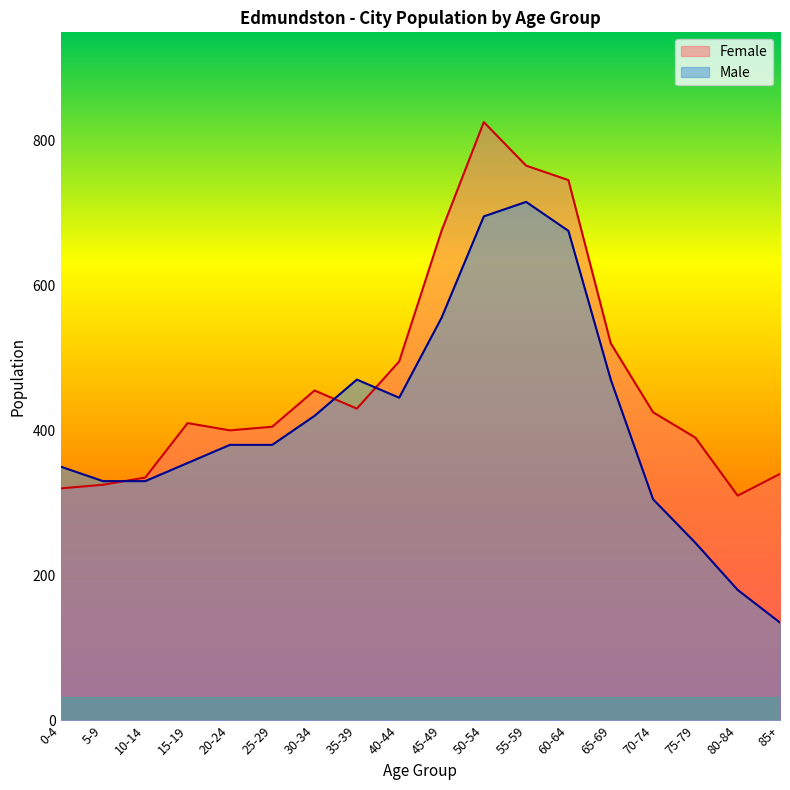

What position from the right is 55-59?

7